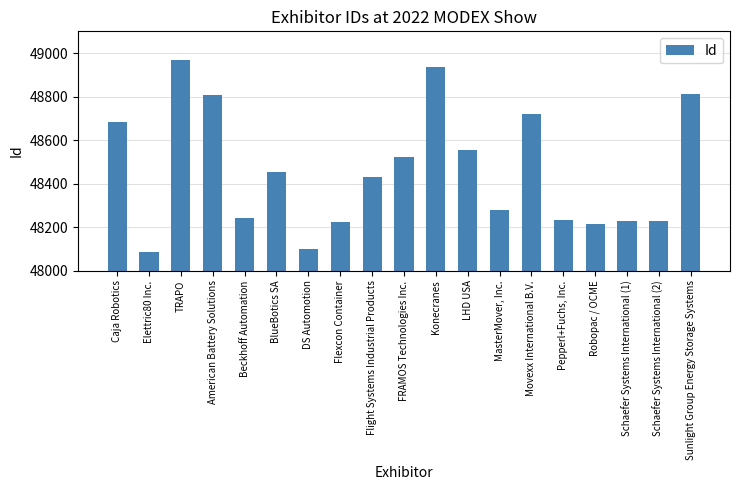

What is the label of the 12th bar from the left?

LHD USA